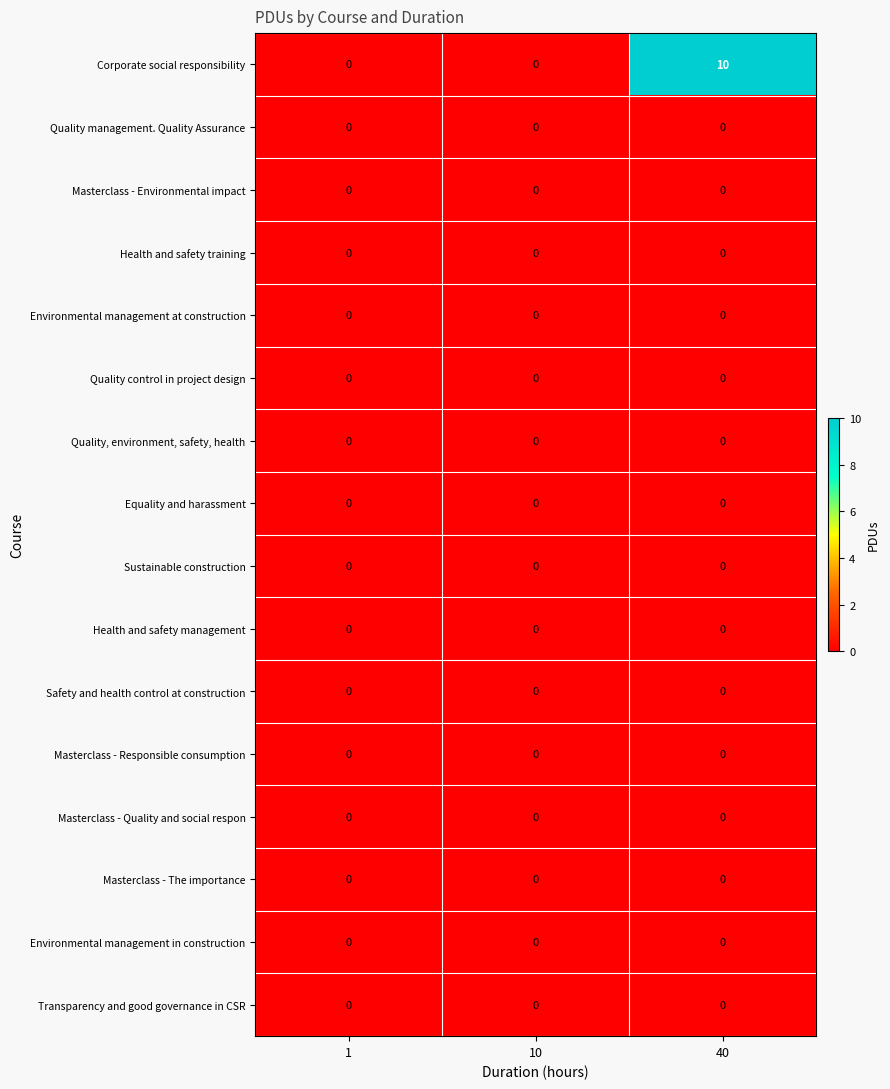

Which series has the largest range (max minus min)?

Corporate social responsibility